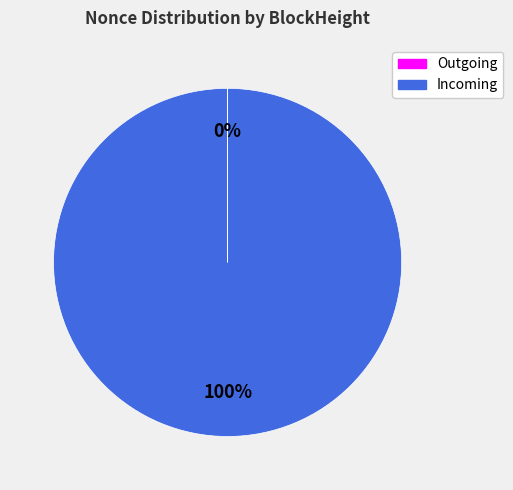

The Incoming slice represents 86% of the pie. True or false?

False